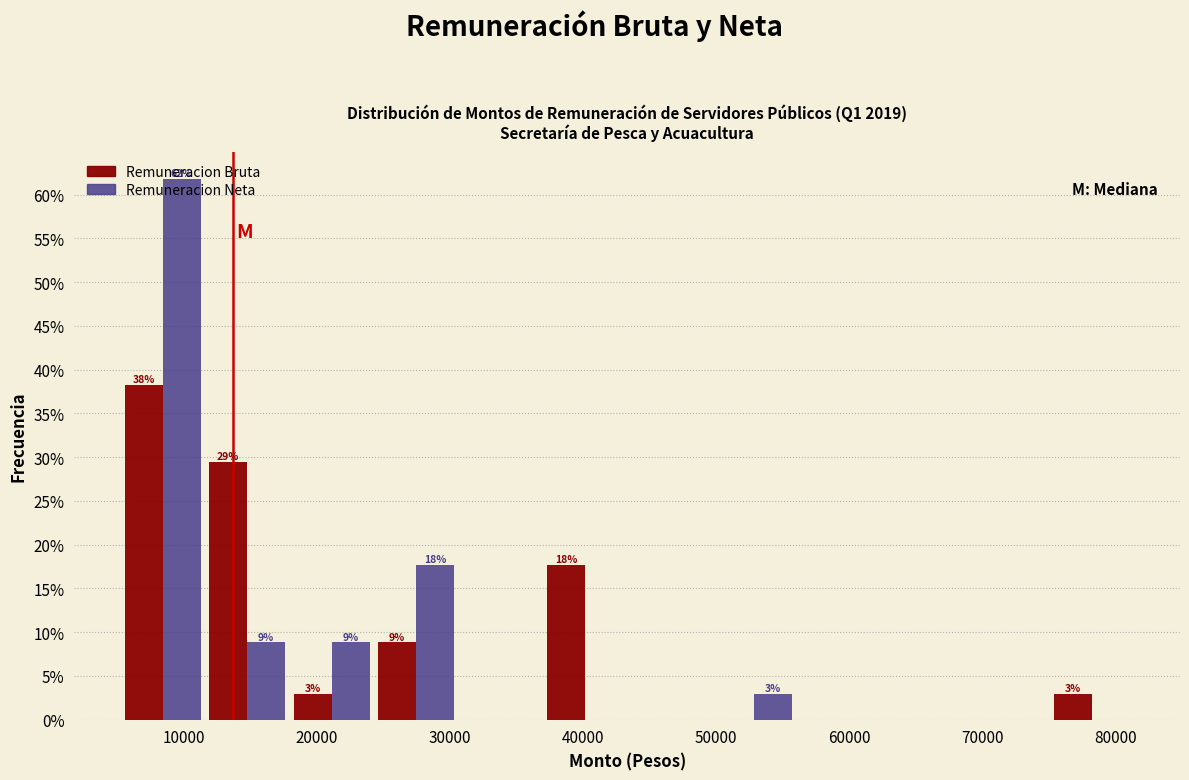

In the Remuneracion Neta series, which range on the x-axis has the tallest bar?

5000 to 12000